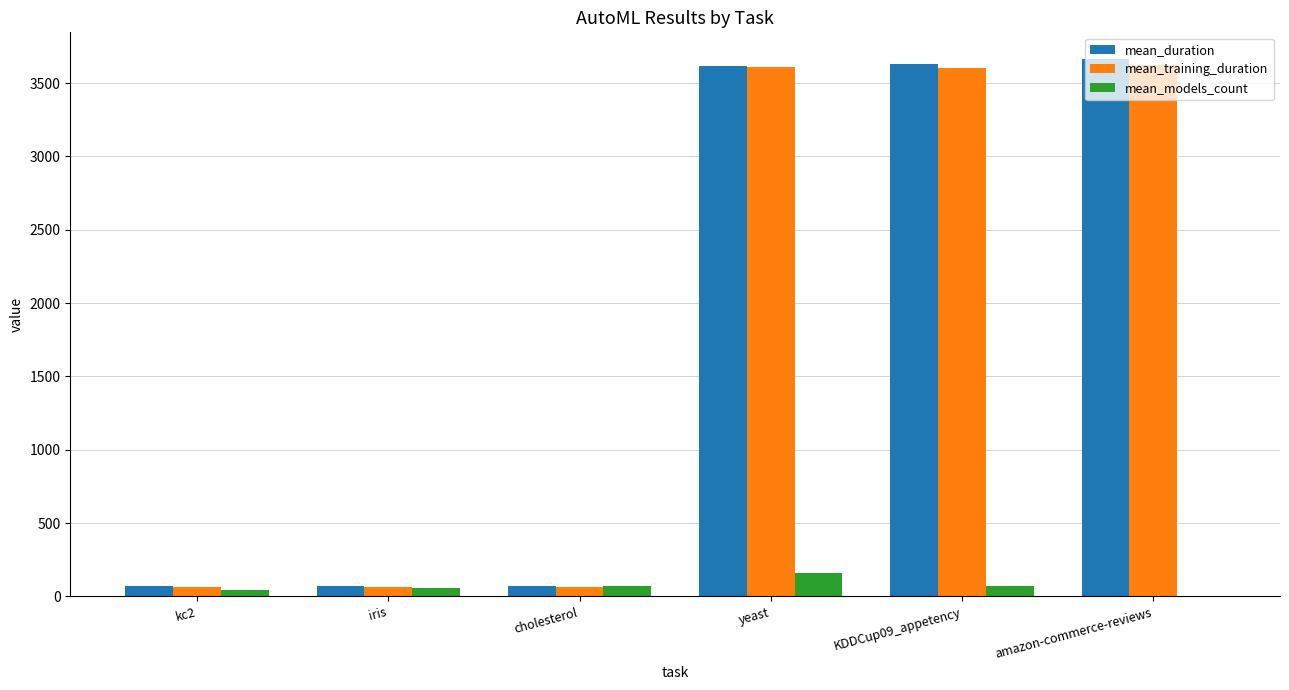

Which series changed the most between kc2 and amazon-commerce-reviews?

mean_duration